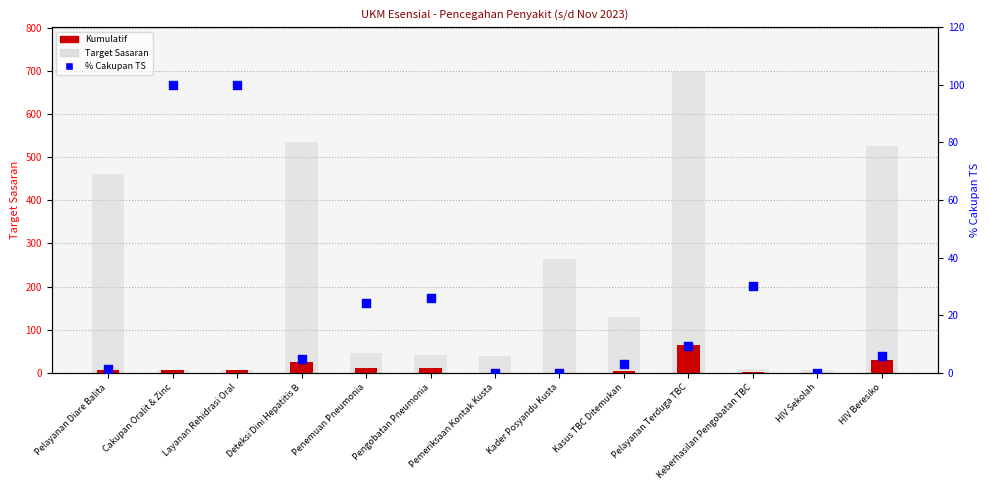

What are all the series names shown in the legend?

Target Sasaran, Kumulatif, % Cakupan TS